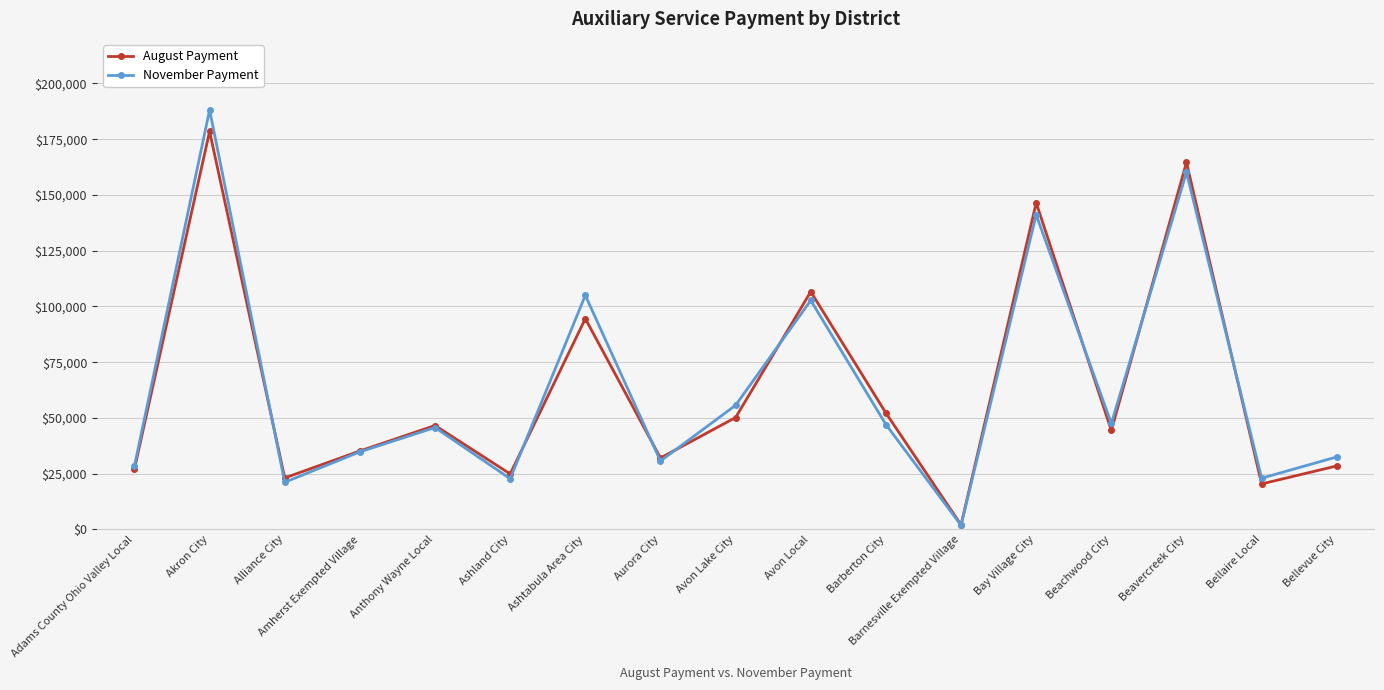

What is the spread (max minus min) of values at Bay Village City?

5372.4